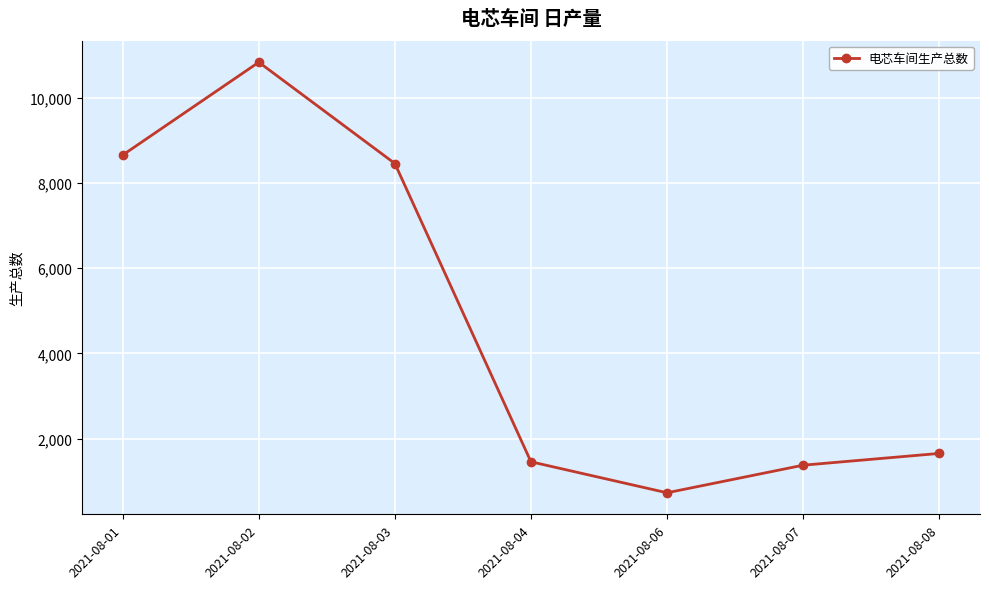

Between 2021-08-02 and 2021-08-03, which is larger?

2021-08-02